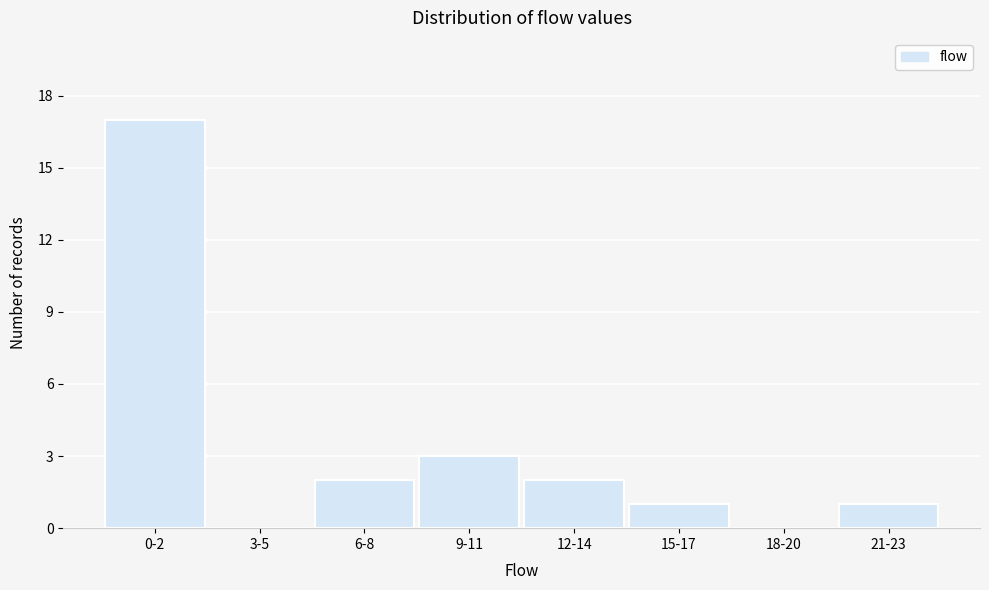

Reading right to left, transcribe all the data shown in this chart.

21-23=1	18-20=0	15-17=1	12-14=2	9-11=3	6-8=2	3-5=0	0-2=17